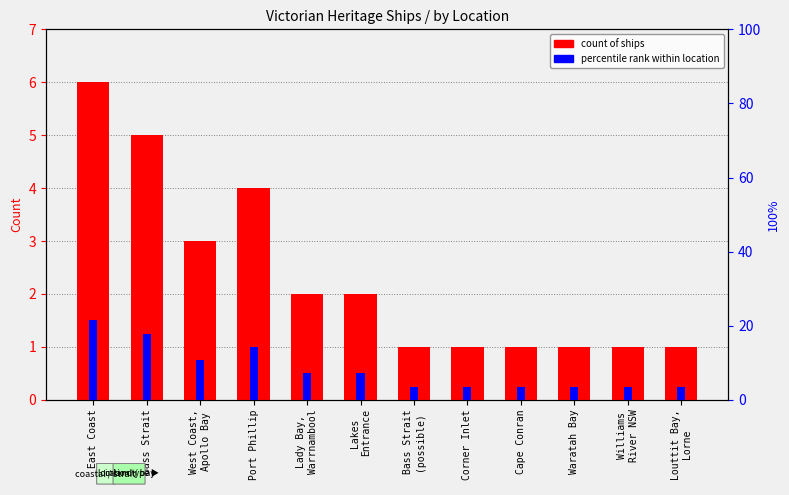

Which series has the widest spread of values?

percentile rank